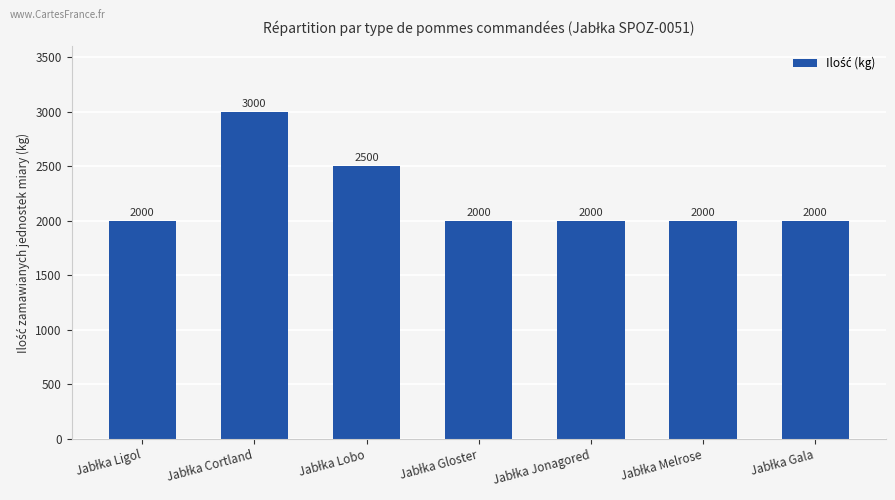

Reading right to left, extract all data points from this chart.

2000	2000	2000	2000	2500	3000	2000